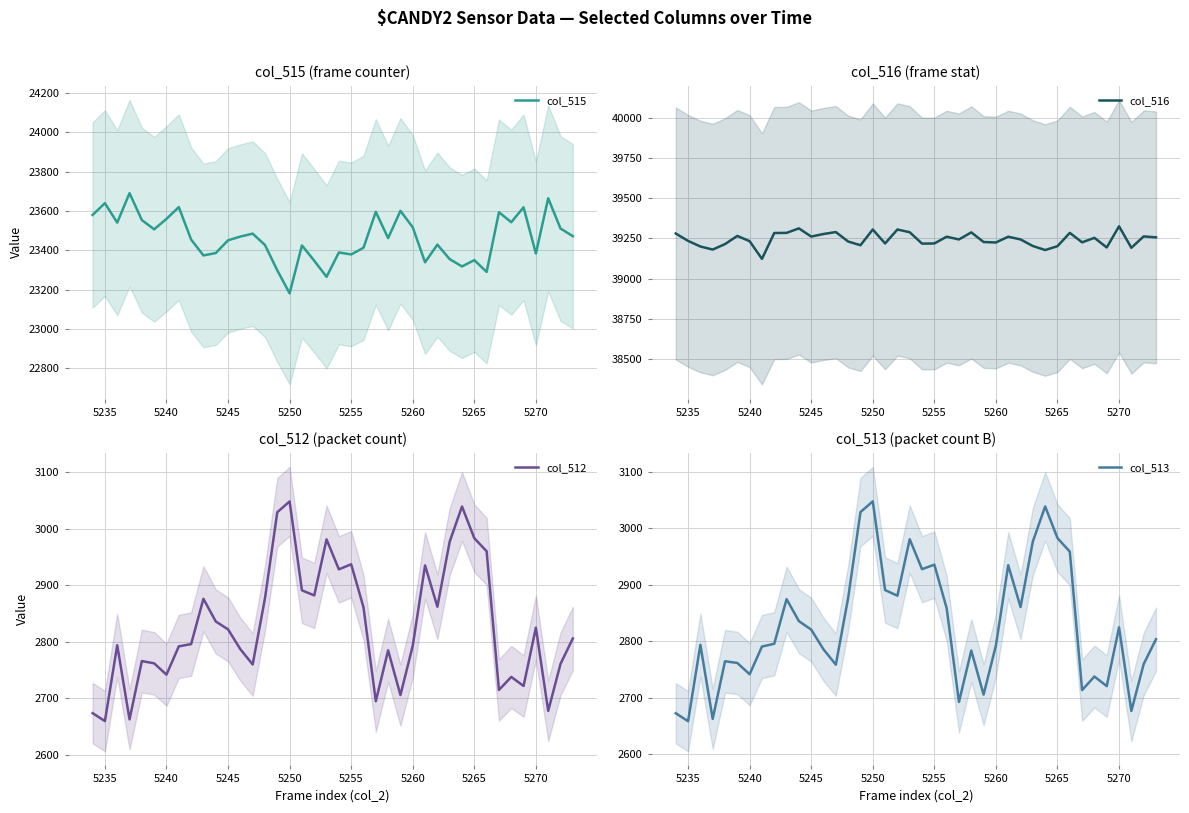

In col_513, how many points are higher than both neighbors (excluding endpoints)?

11